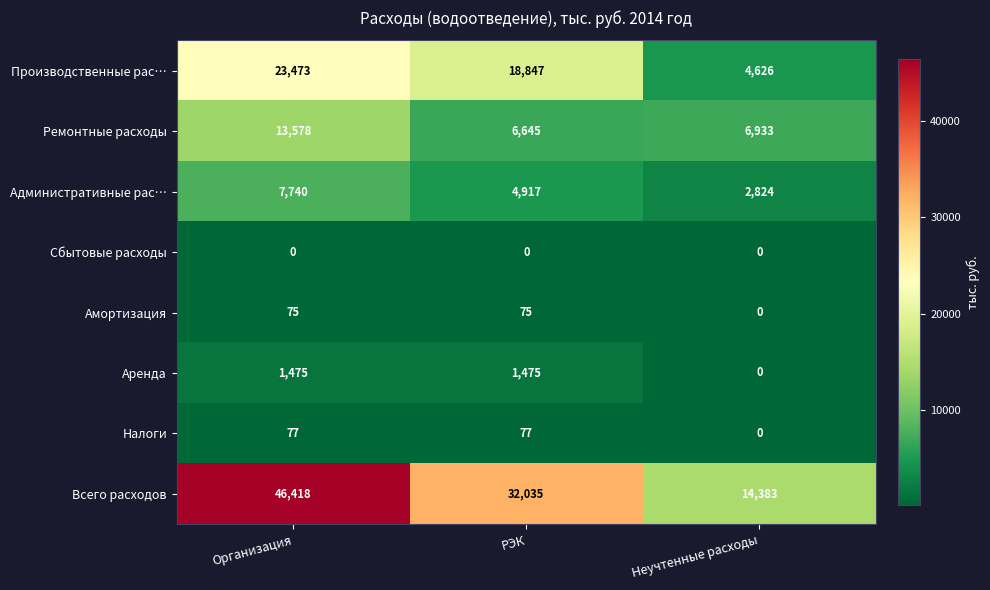

What is the lowest value of the Административные рас… series?

2824